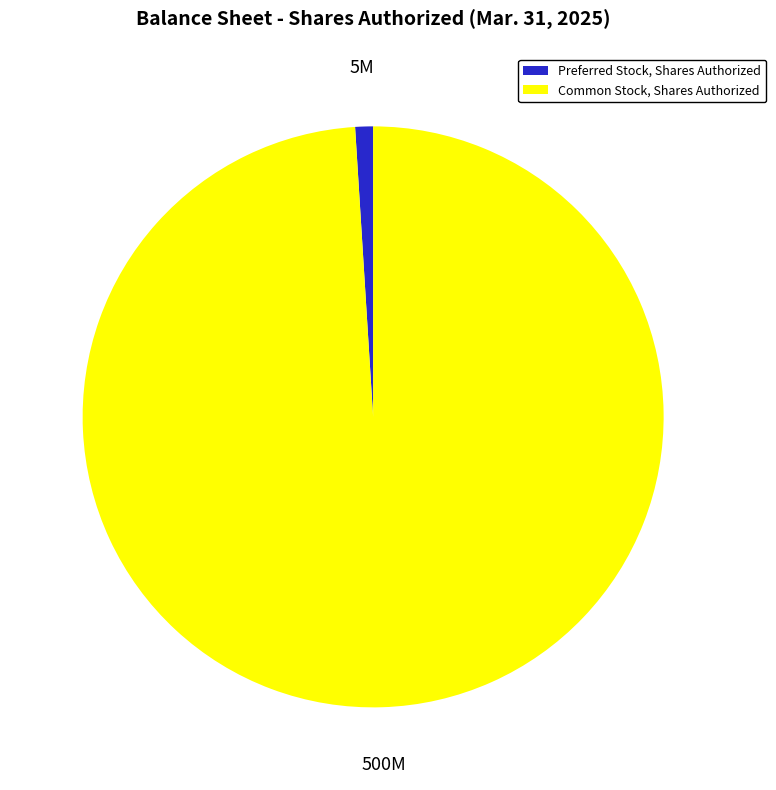

True or false: Common Stock, Shares Authorized accounts for 99% of the total.

True